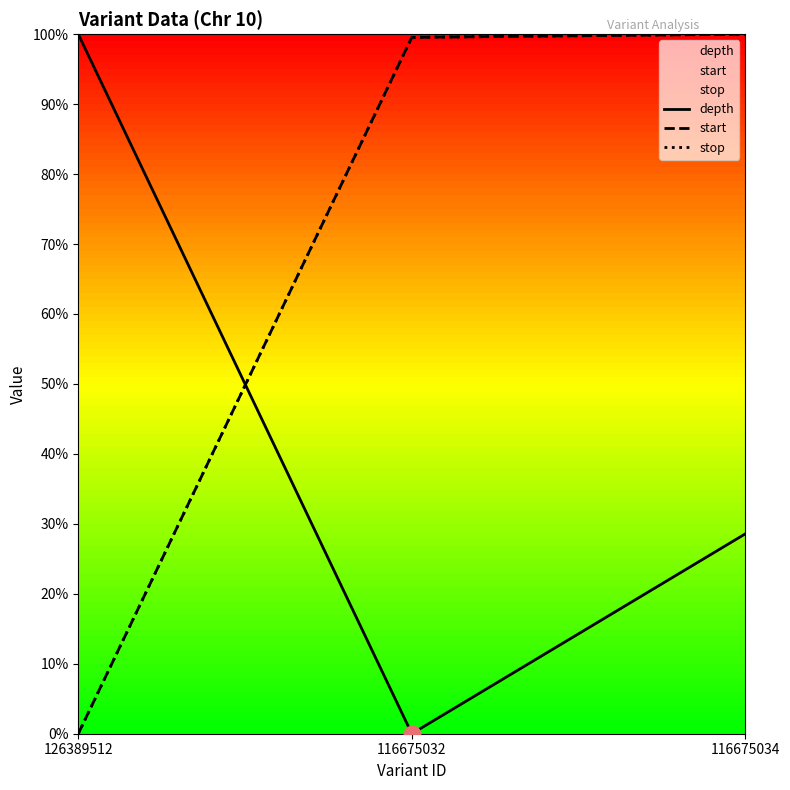

What are all the series names shown in the legend?

depth, start, stop